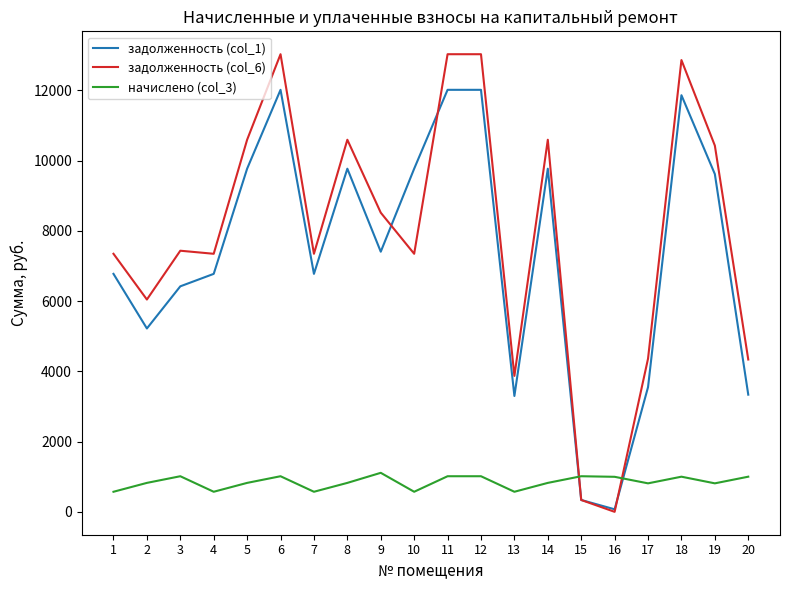

How many times do начислено (col_3) and задолженность (col_6) cross each other?

2